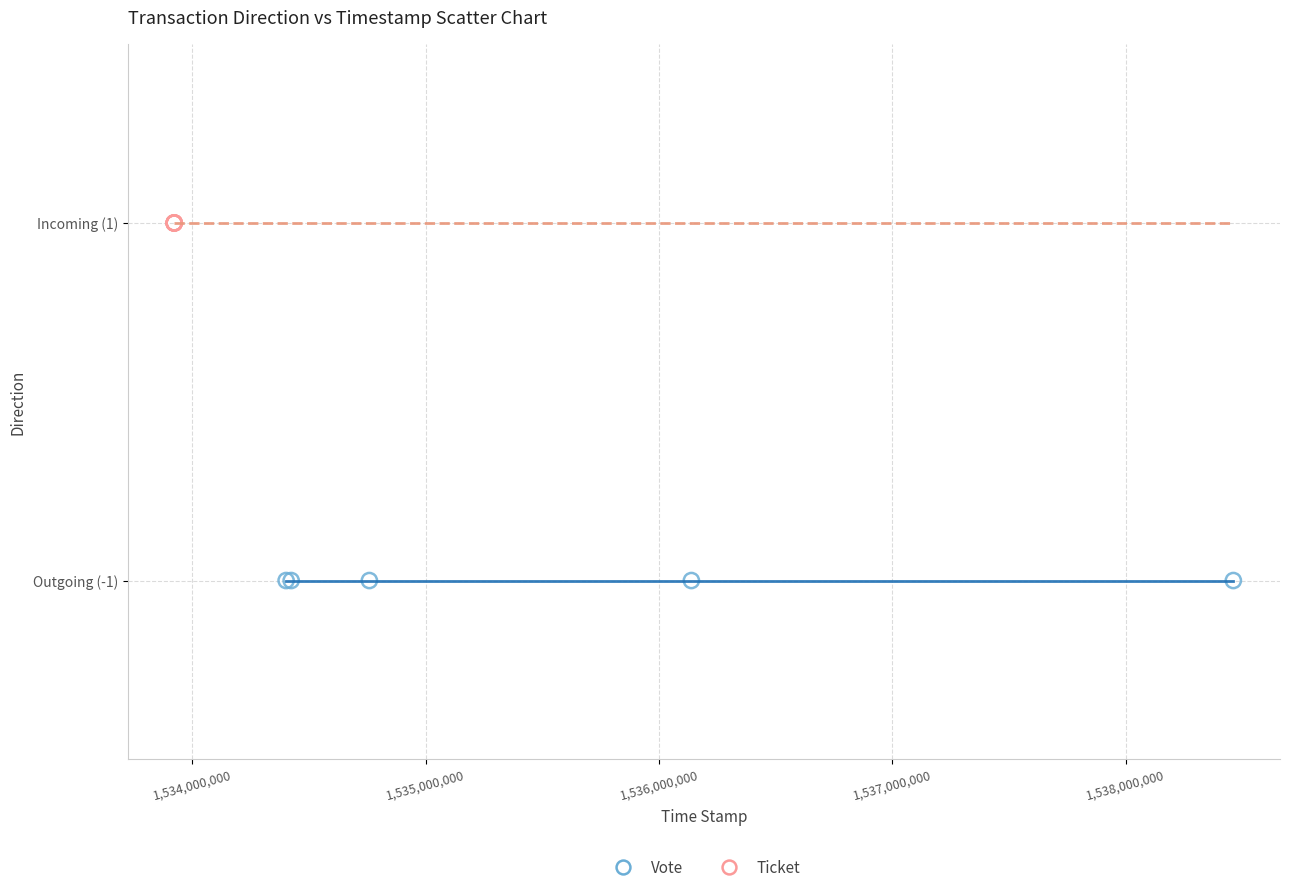

Which series reaches the maximum Y coordinate?

Ticket